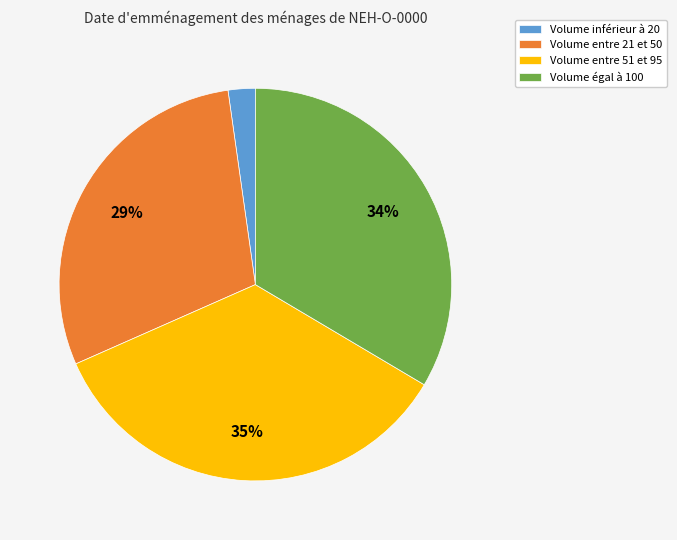

How many slices are in this pie chart?

4